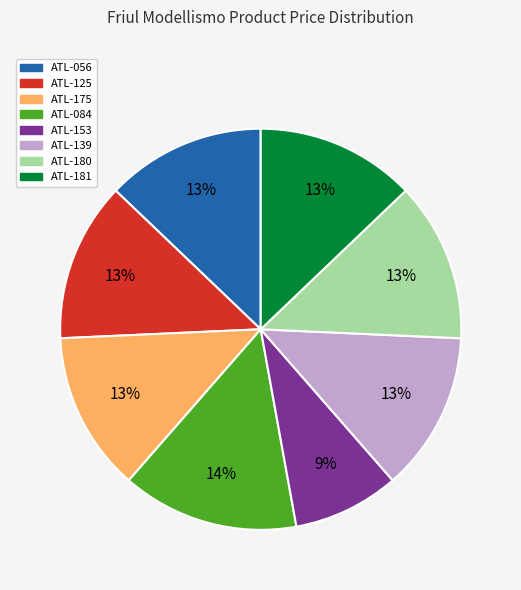

True or false: ATL-084 accounts for 24% of the total.

False